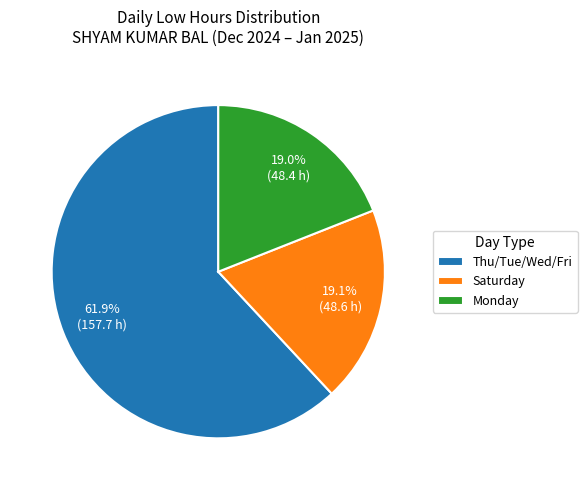

How many slices are in this pie chart?

3